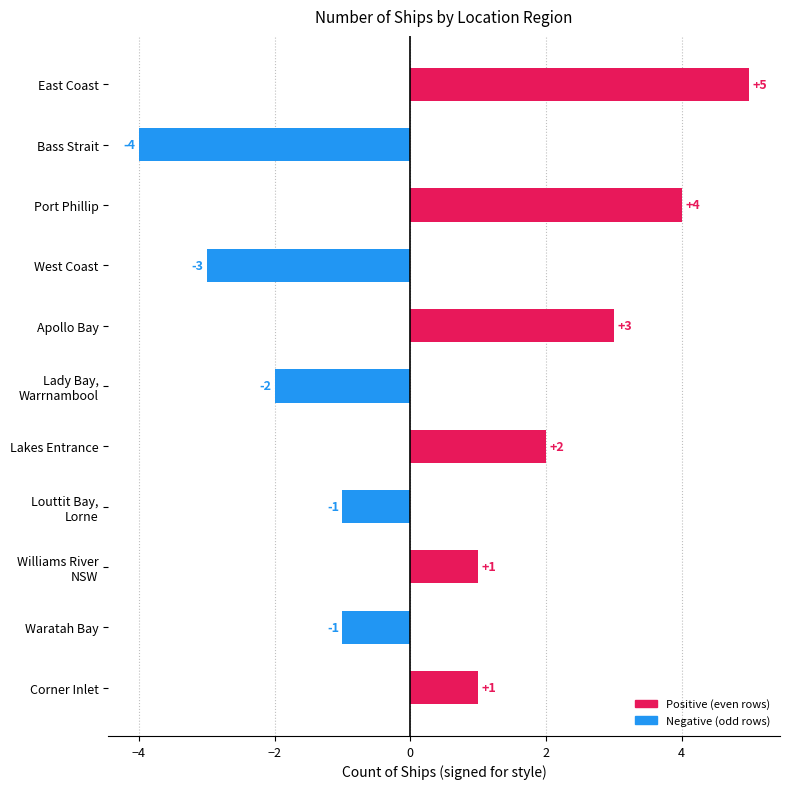

How many values are between -2 and 3?

7